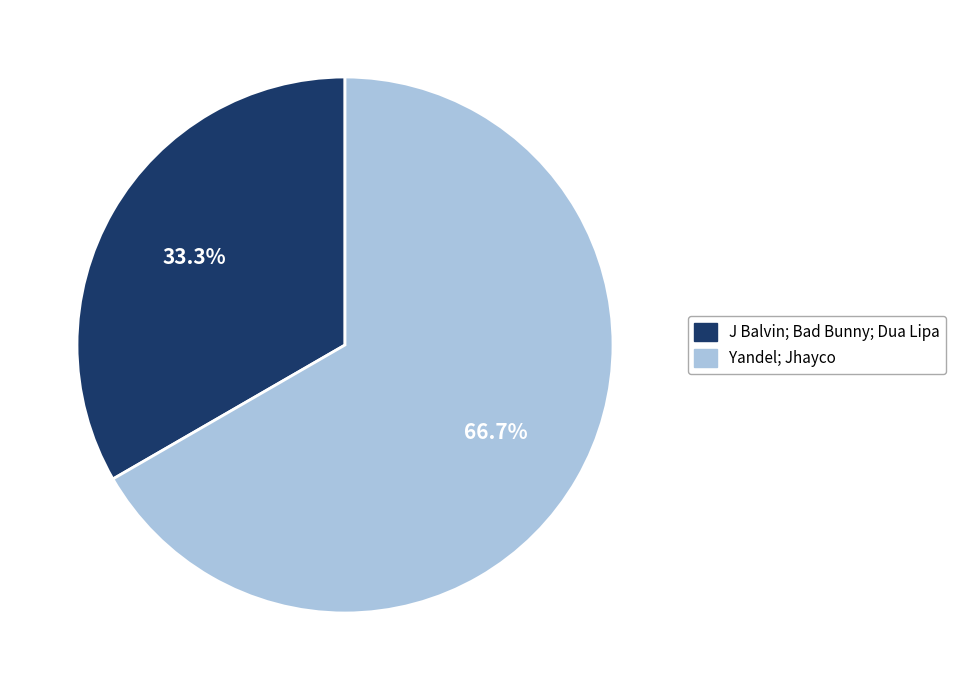

Rank the categories by value from lowest to highest.

J Balvin; Bad Bunny; Dua Lipa, Yandel; Jhayco